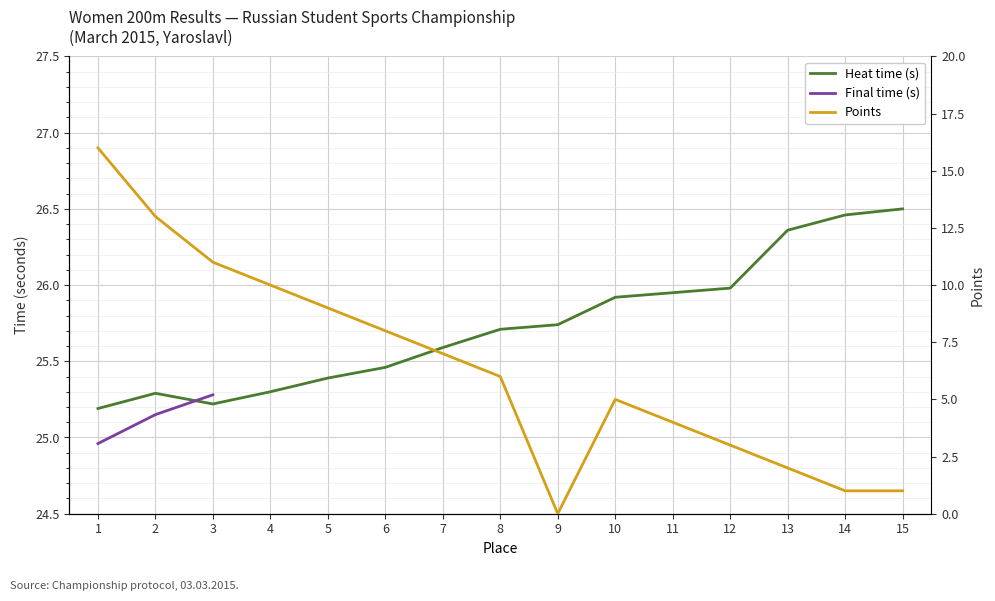

What is the sum of all Heat time (s) values?

386.1